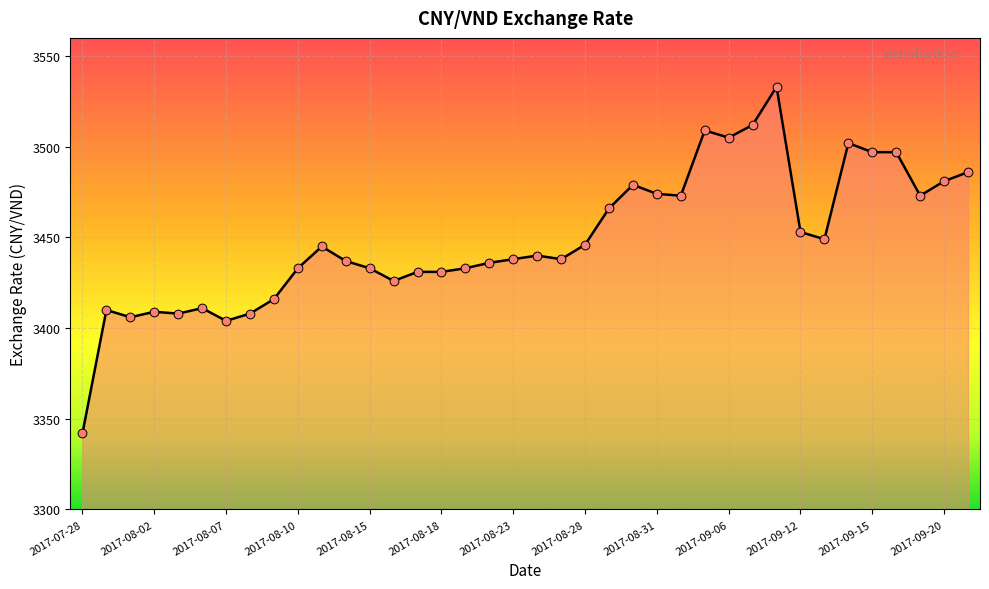

What is the maximum value shown in the chart?

3533